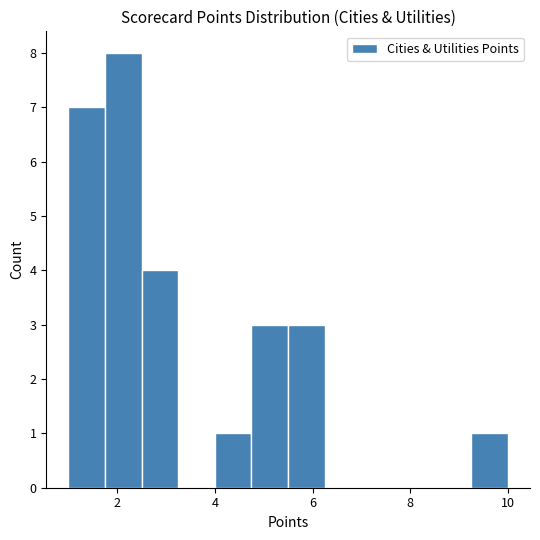

Read against the x-axis, roughly where is the centre of the tallest bar?

2.2